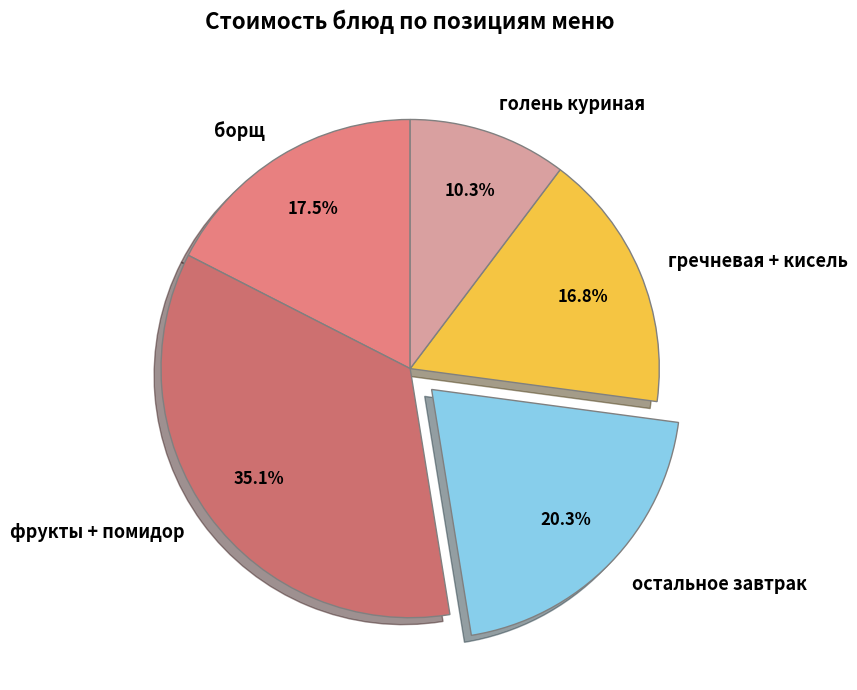

Which category has the biggest portion of the pie?

фрукты + помидор